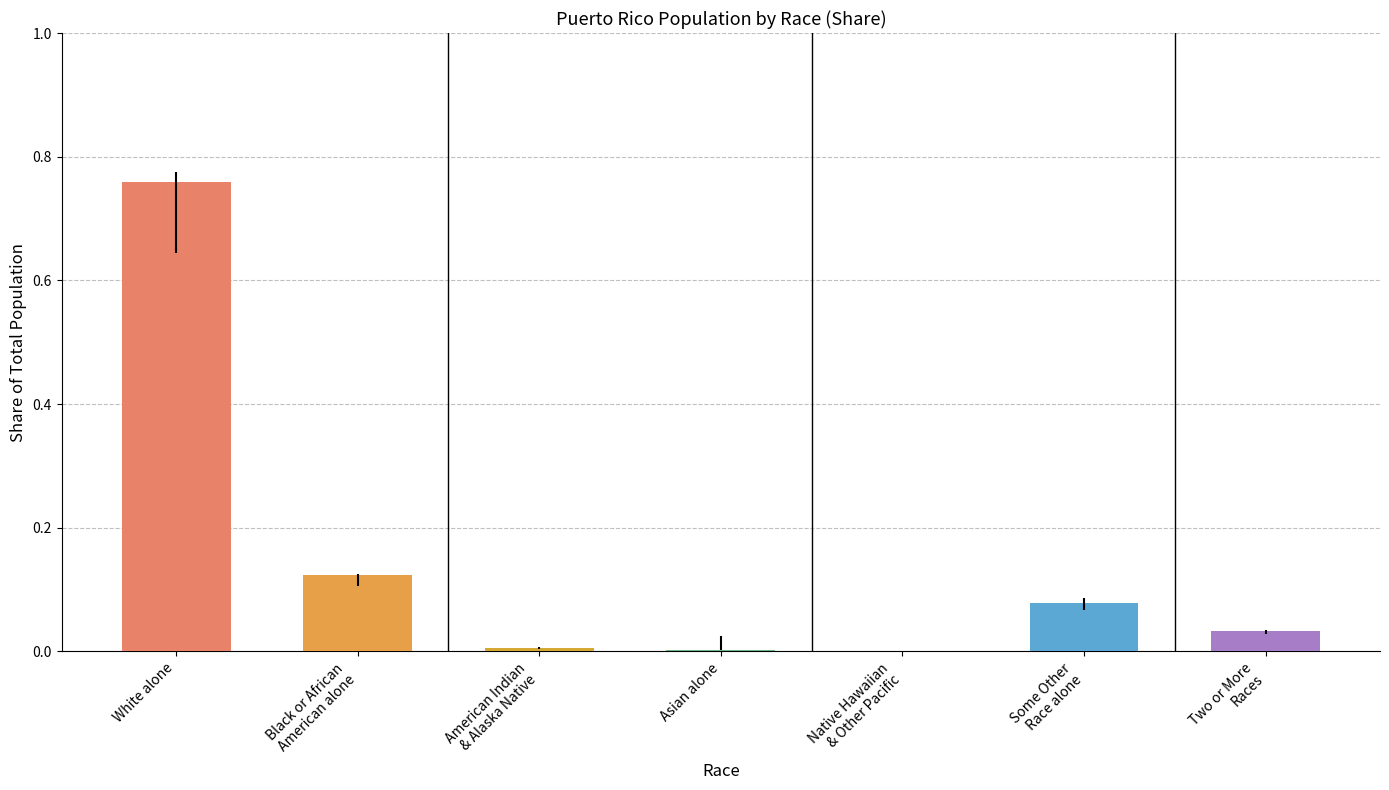

Which label corresponds to the largest value in the chart?

White alone